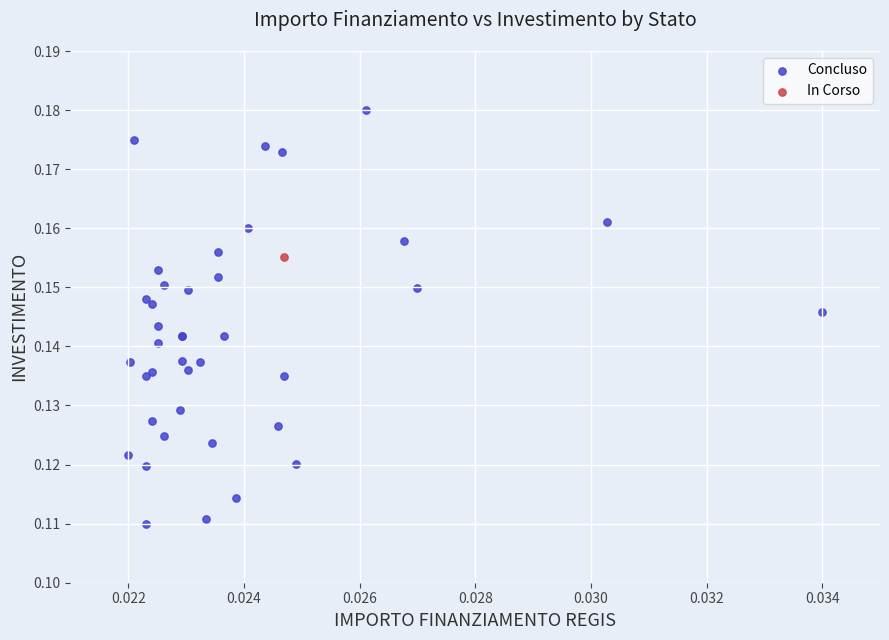

What are all the series names shown in the legend?

Concluso, In Corso